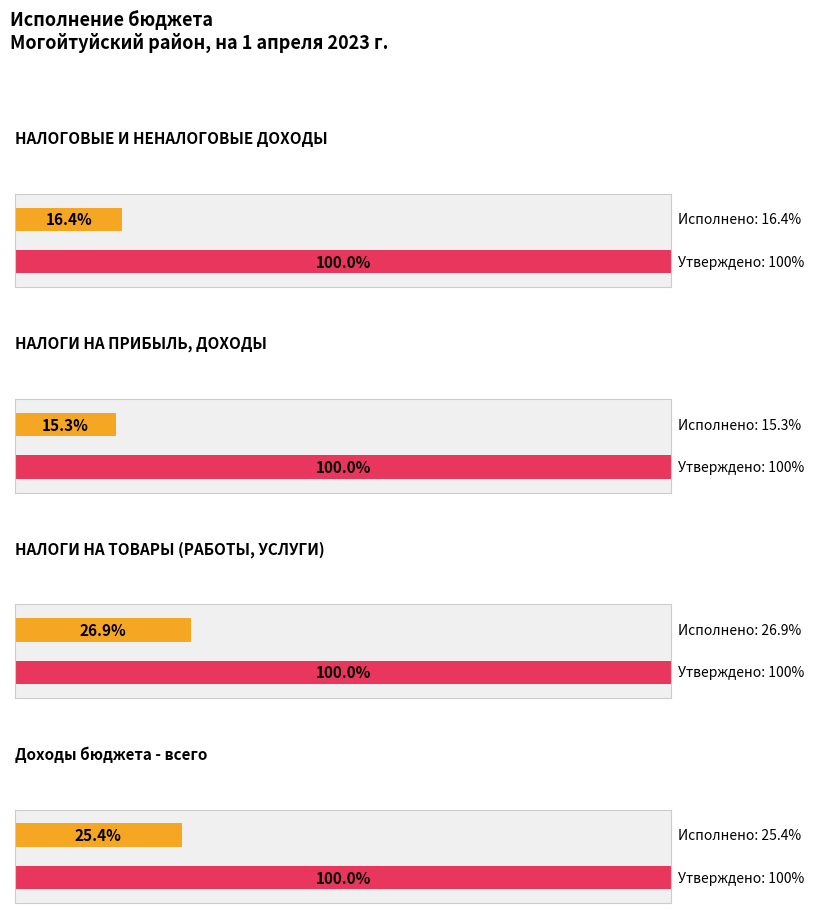

What is the label of the 3rd bar from the left?

НАЛОГИ НА ТОВАРЫ (РАБОТЫ, УСЛУГИ)